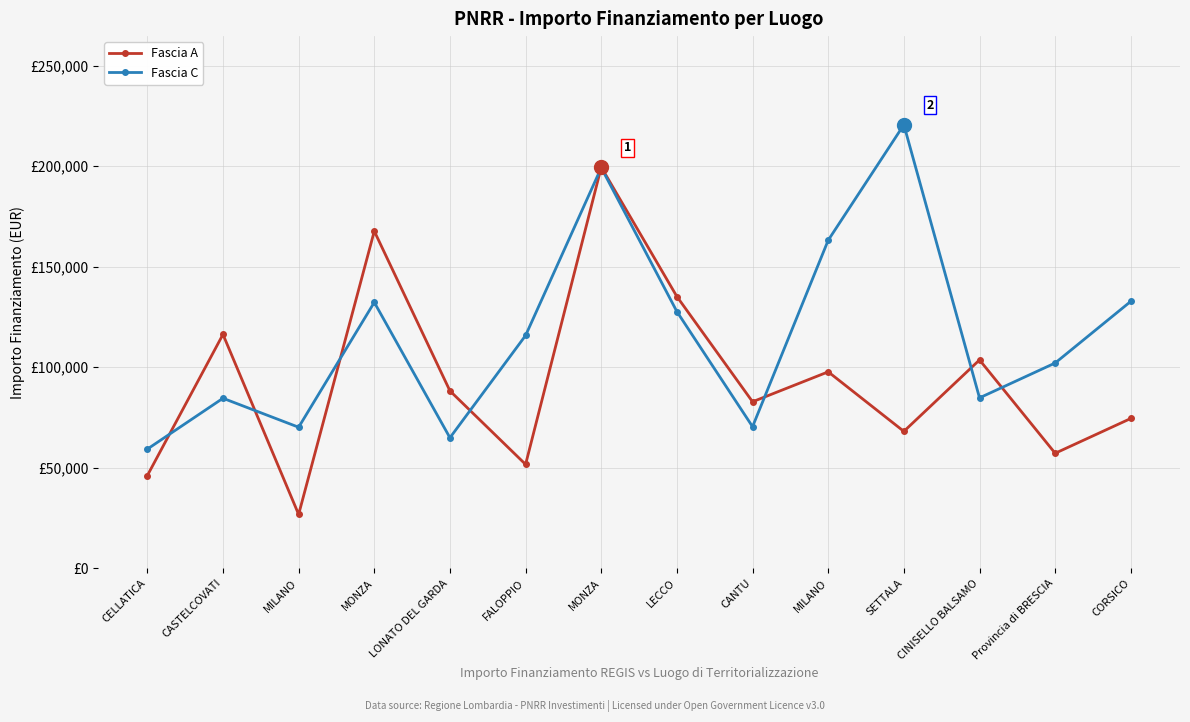

What is the label of the 14th point from the left?

CORSICO